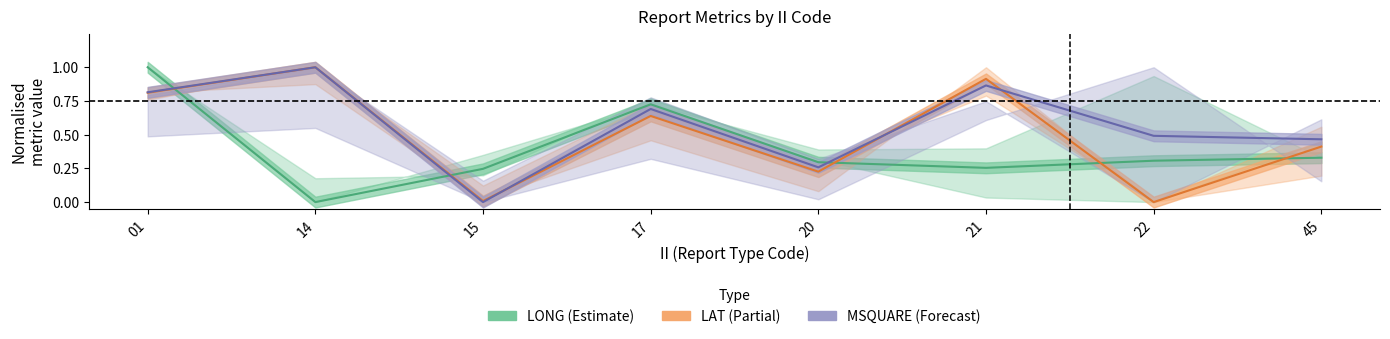

Which series has the largest range (max minus min)?

LONG (Estimate)